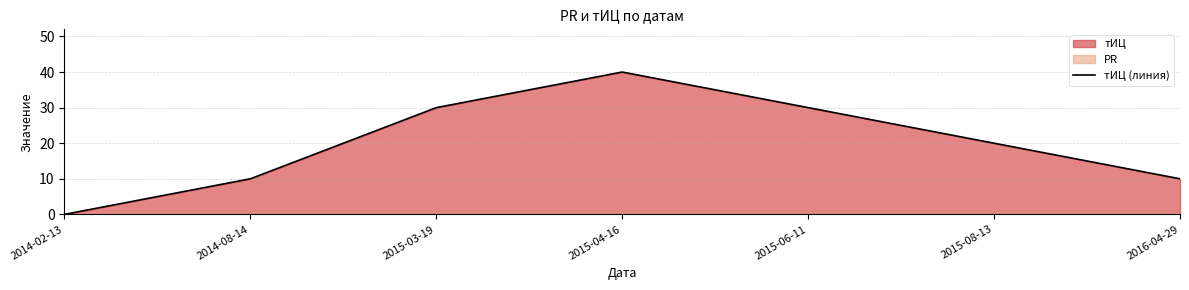

How many values are between 10 and 30?

5